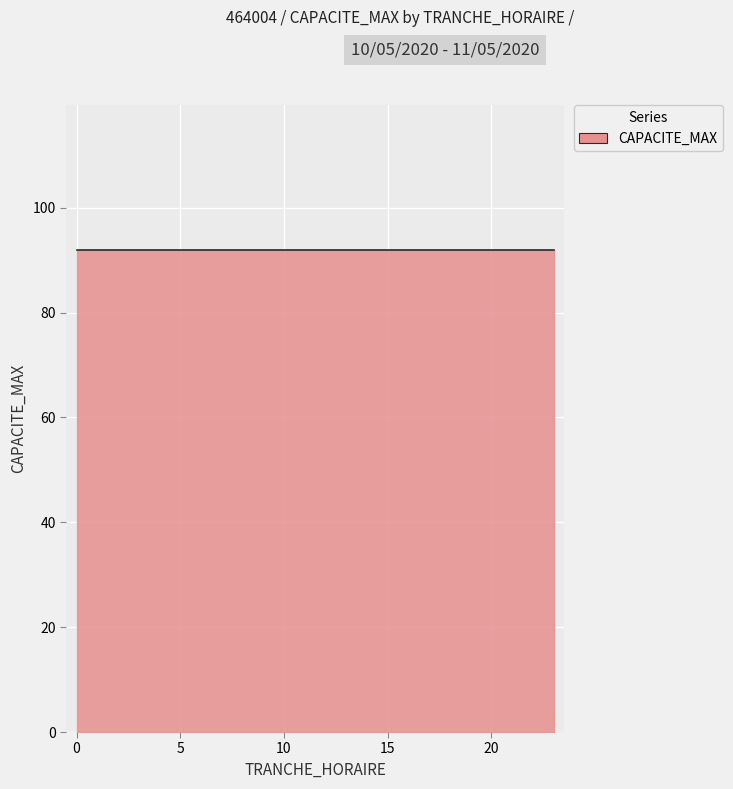

Between 1 and 3, which is larger?

1